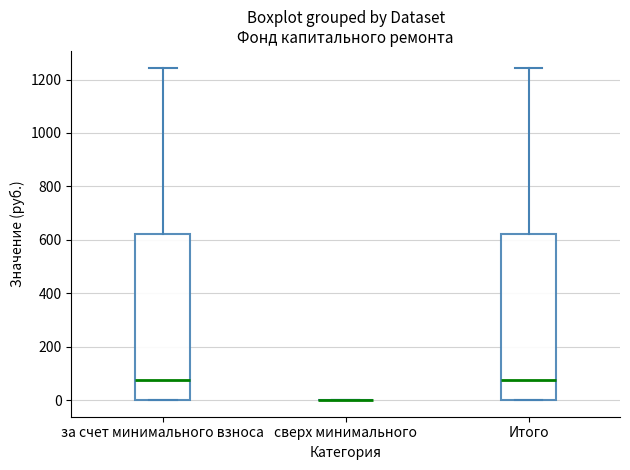

Where is the upper edge of the box for за счет минимального взноса on the y-axis? The values are not printed on the chart, so give them approximately, as read against the axis.

620